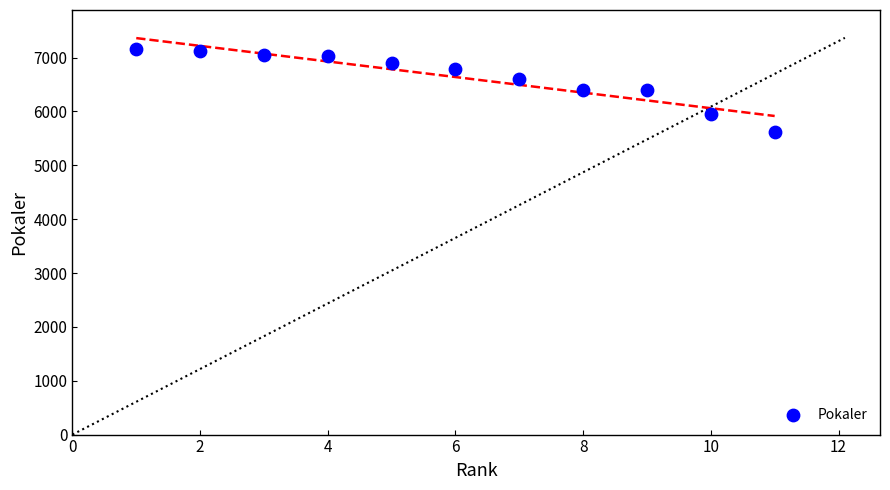

What is the range of Y values (max minus min)?

1548